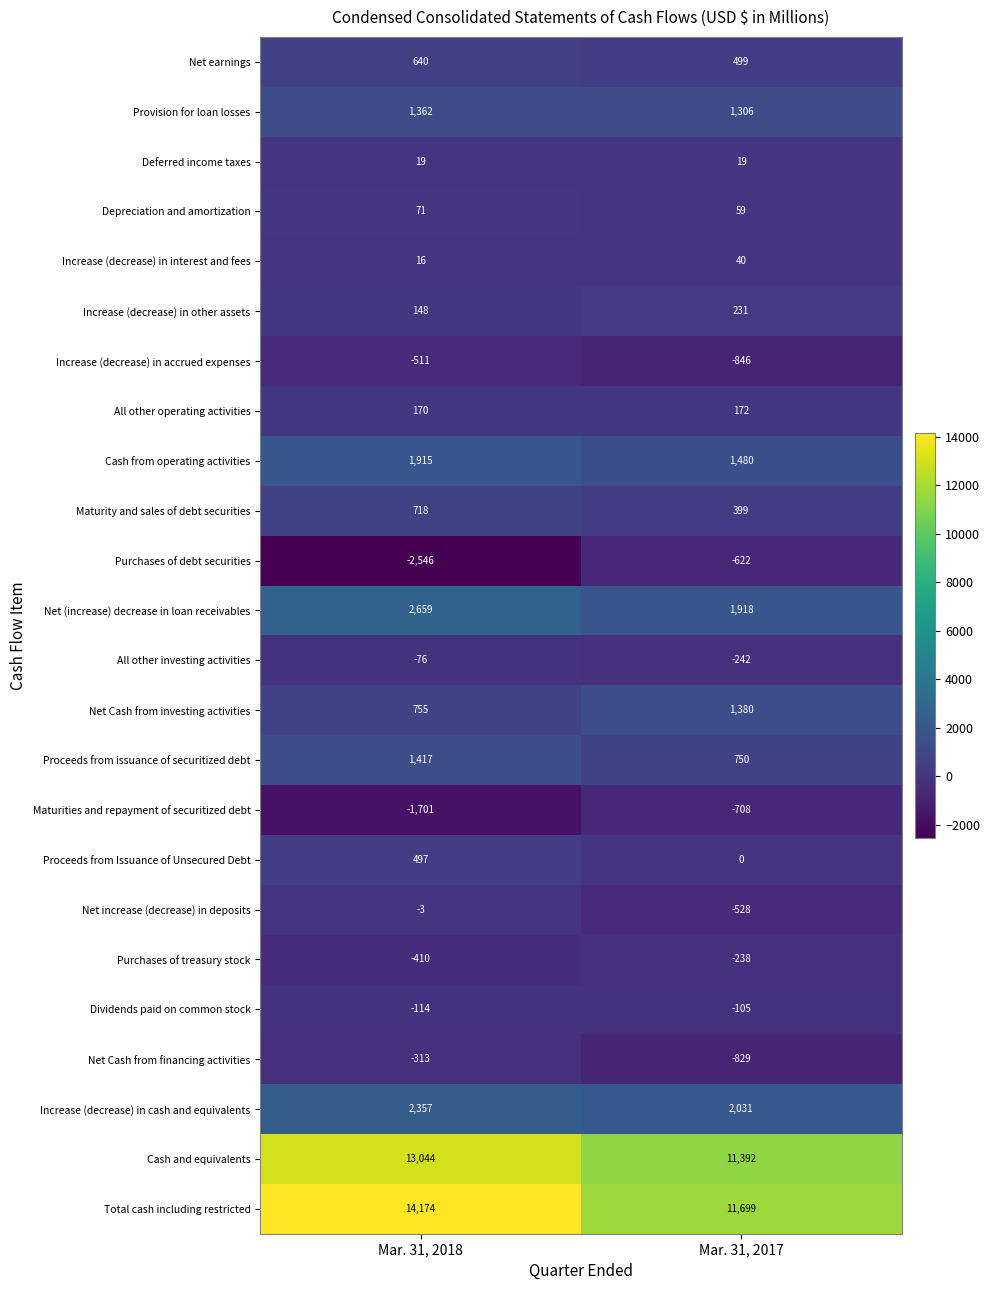

What is the sum of the All other operating activities values at Mar. 31, 2017 and Mar. 31, 2018?

342